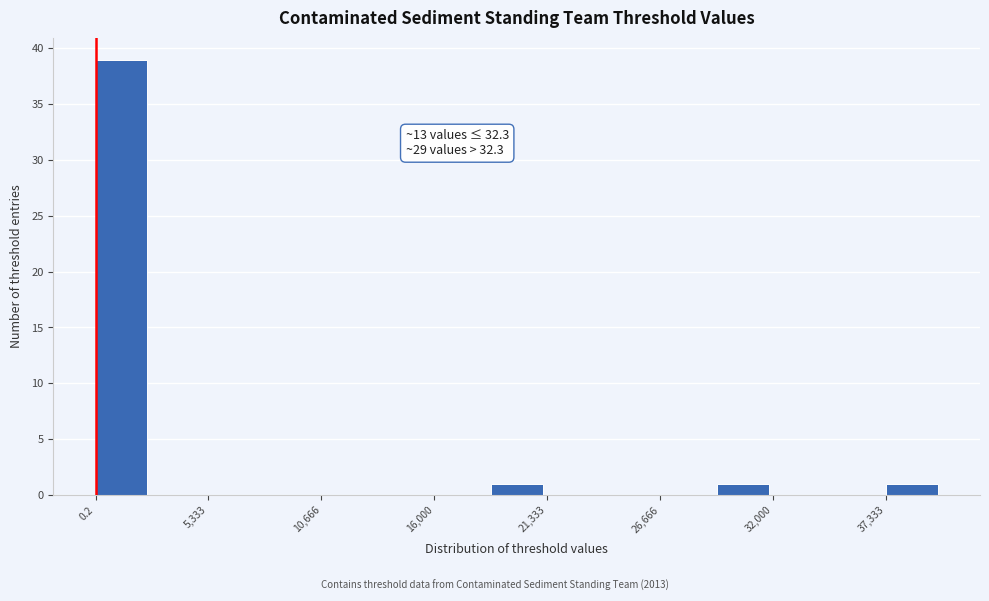

Around what value on the x-axis is the tallest bar? Give the approximate position of its centre, as read against the axis.

1000